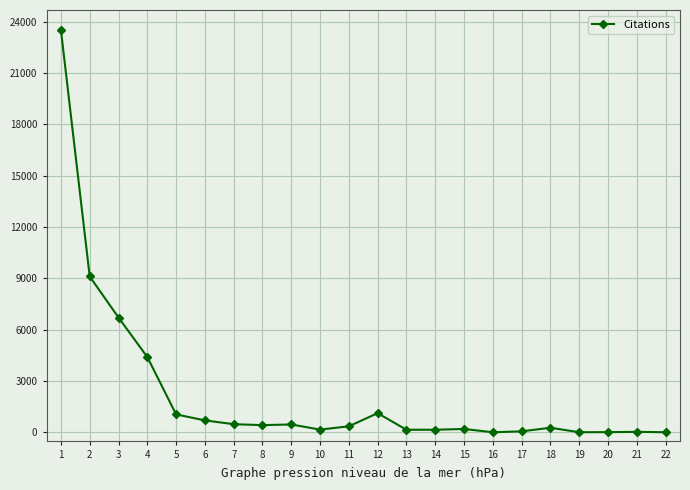

What is the difference between the maximum and second lowest values?

23493